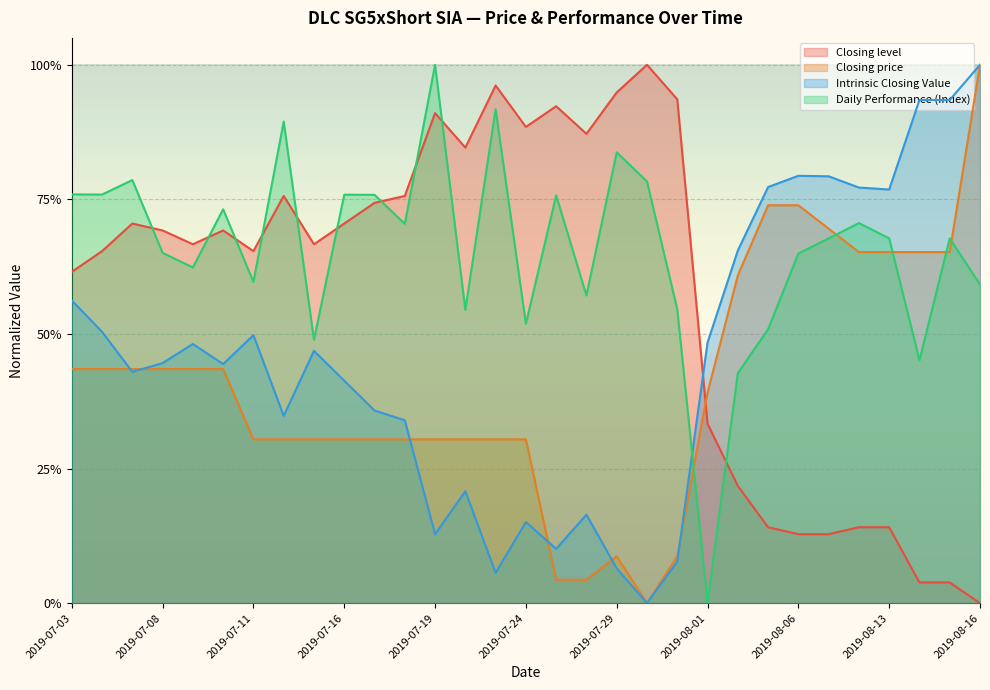

Is the value of Closing level at 2019-07-31 greater than the value of Intrinsic Closing Value at 2019-07-30?

Yes